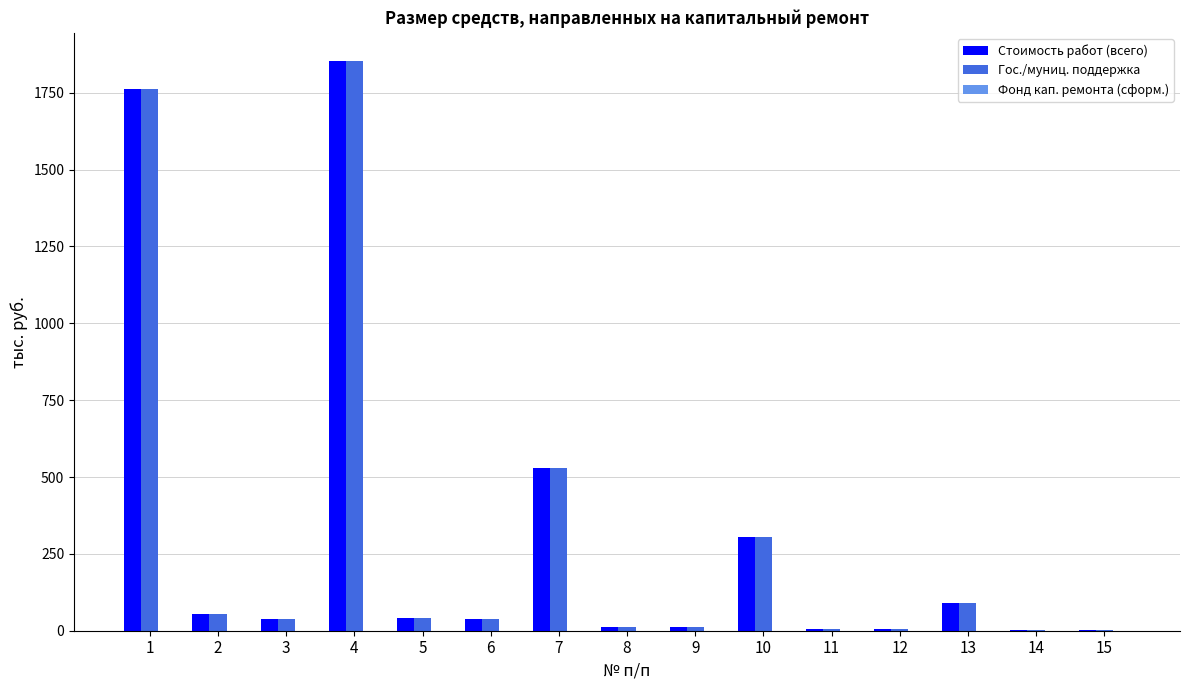

Are the bars horizontal?

No